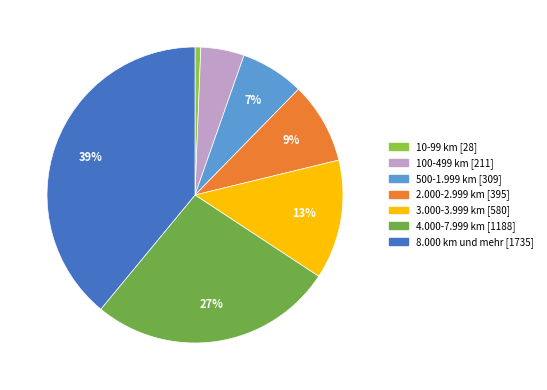

Count the number of slices in the pie.

7